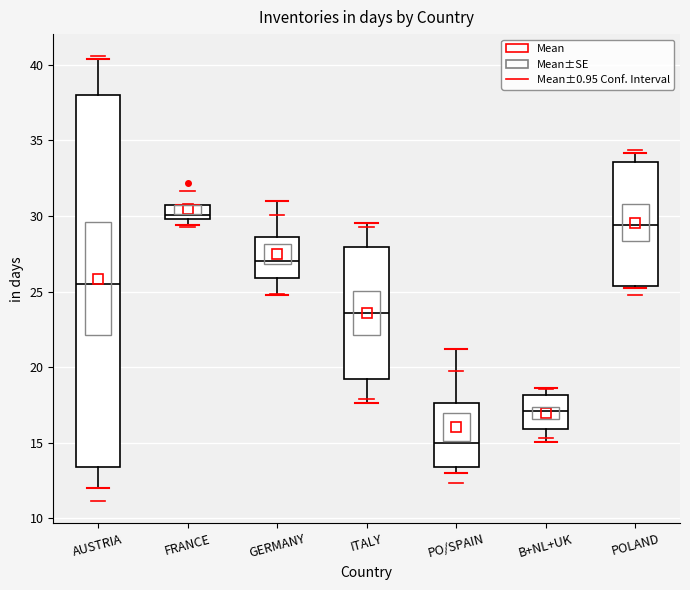

Where does the median line of the box for GERMANY sit on the y-axis? The values are not printed on the chart, so give them approximately, as read against the axis.

27.0